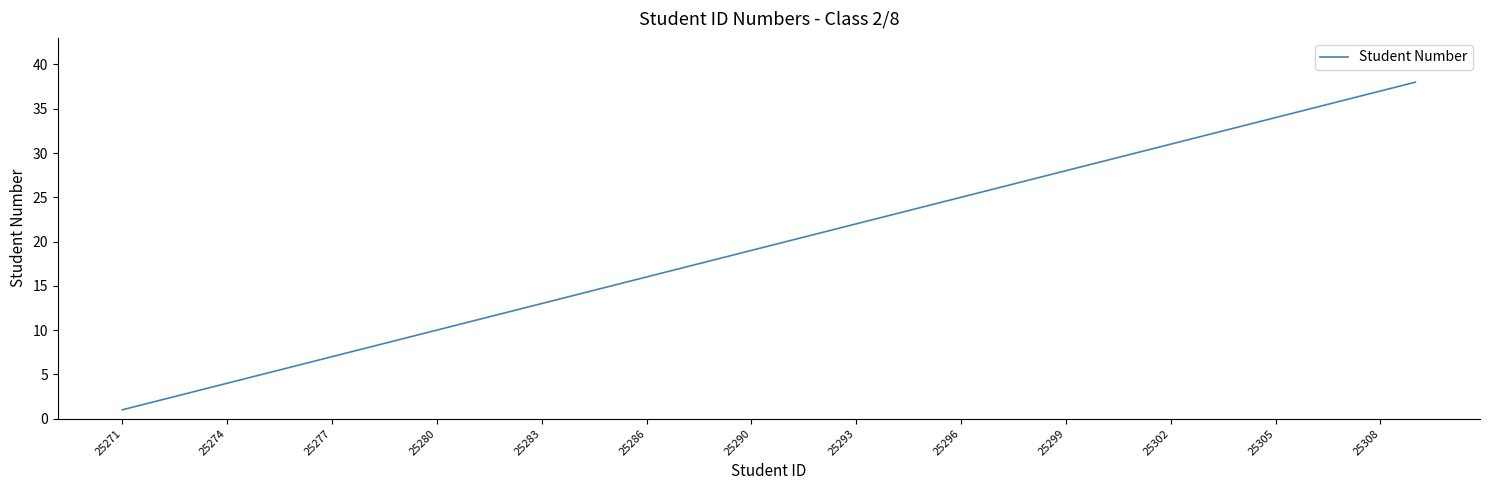

What is the greatest value displayed?

38